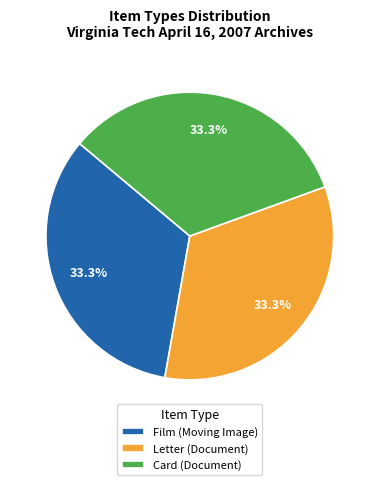

The Card (Document) slice represents 23% of the pie. True or false?

False